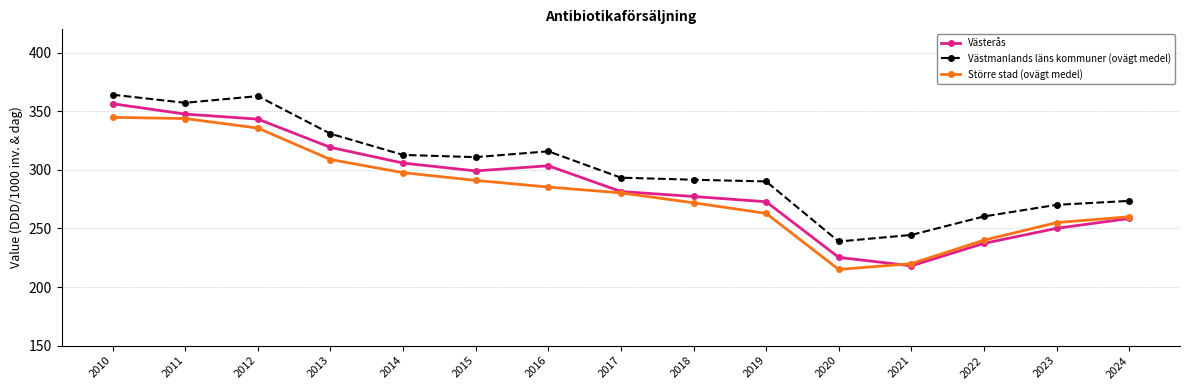

How many lines are shown in the chart?

3